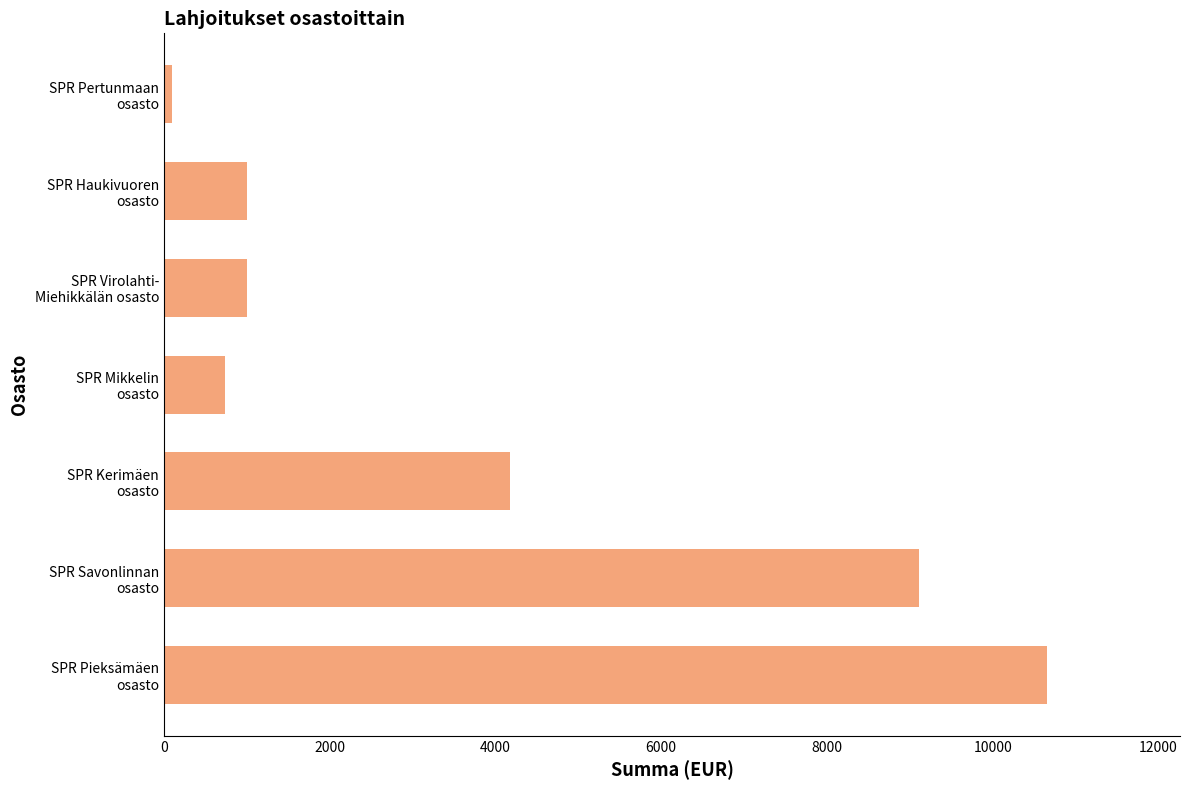

At which label is the value closest to 5379?

SPR Kerimäen
osasto